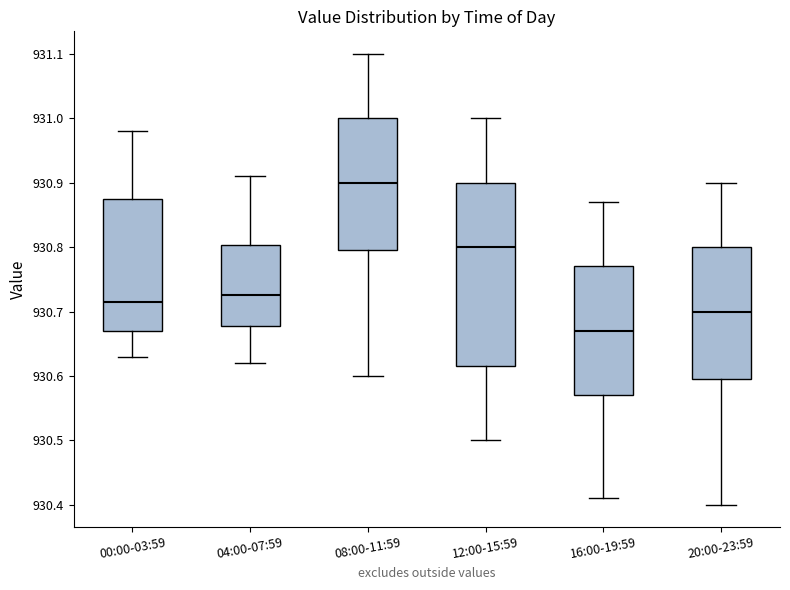

Which box is the tallest, from its lower edge to its upper edge?

12:00-15:59